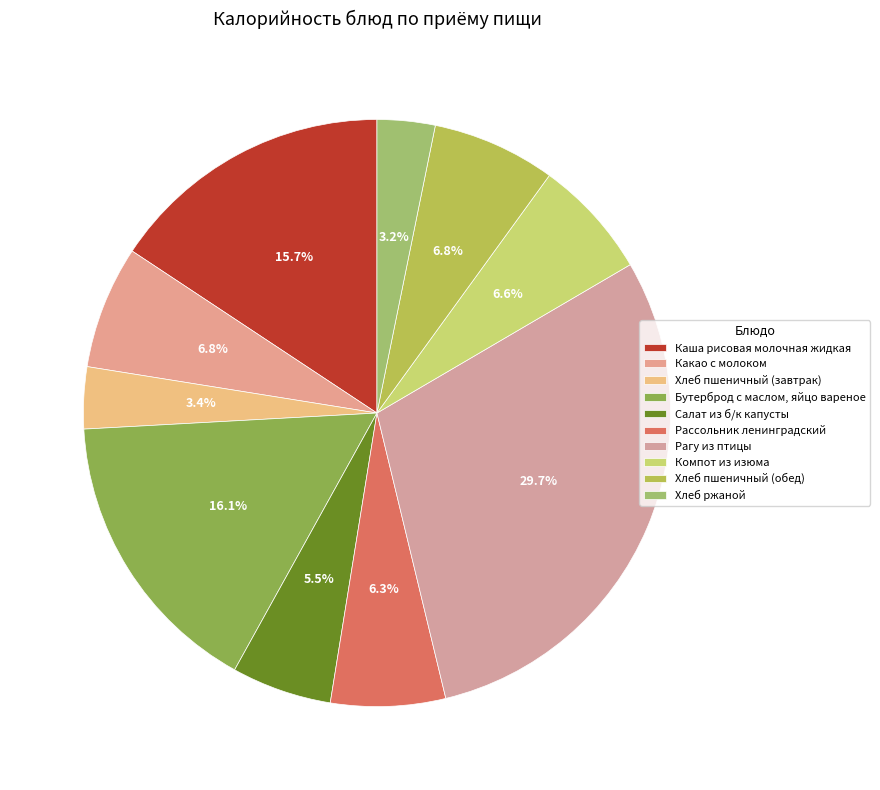

How many slices are in this pie chart?

10